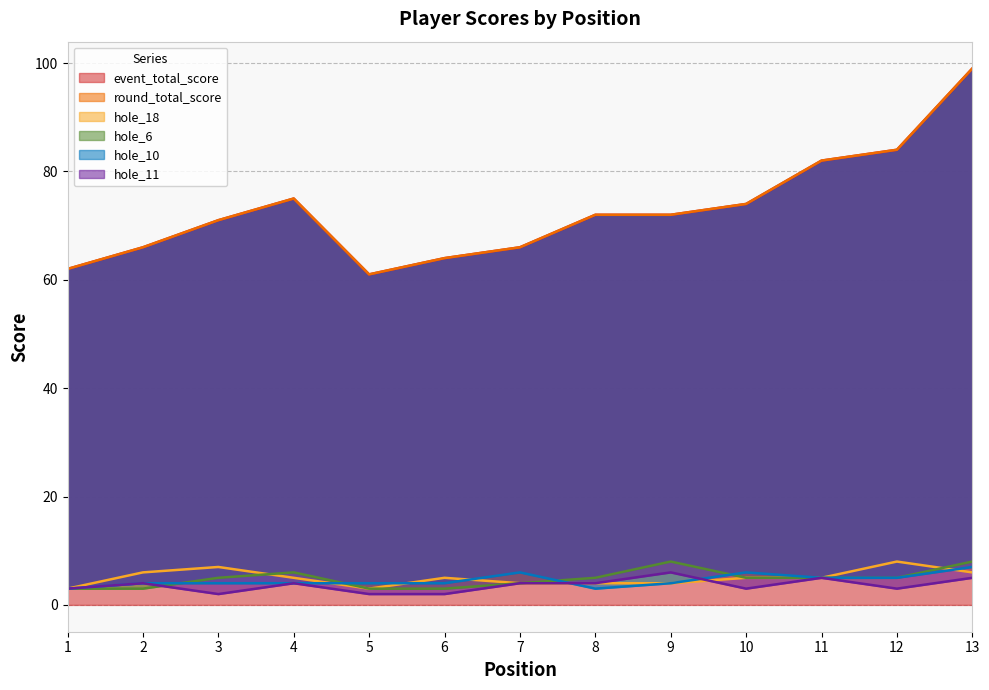

How many lines are shown in the chart?

6